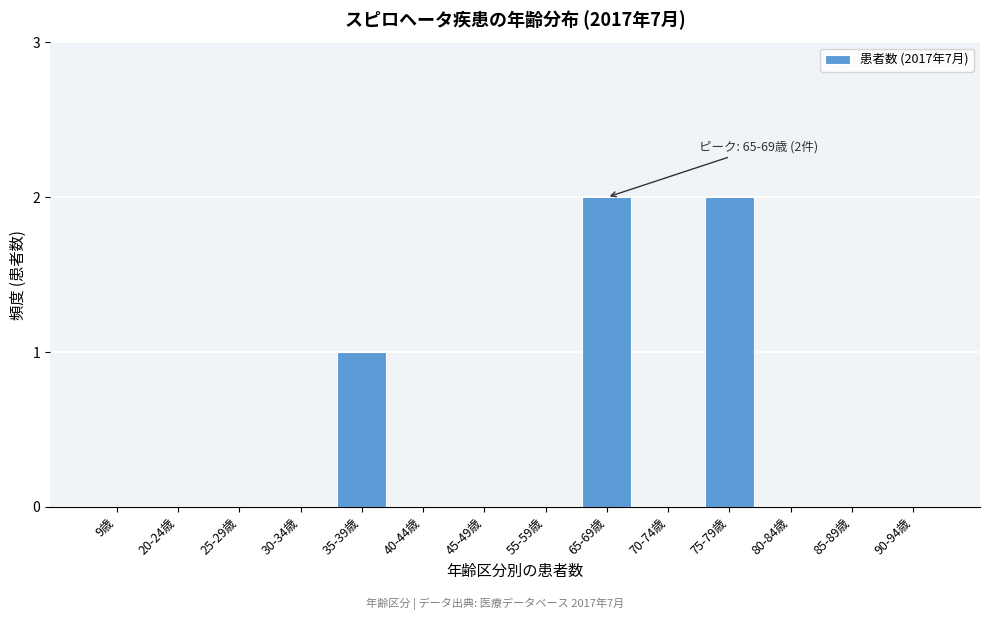

Reading left to right, extract all data points from this chart.

9歳=0	20-24歳=0	25-29歳=0	30-34歳=0	35-39歳=1	40-44歳=0	45-49歳=0	55-59歳=0	65-69歳=2	70-74歳=0	75-79歳=2	80-84歳=0	85-89歳=0	90-94歳=0